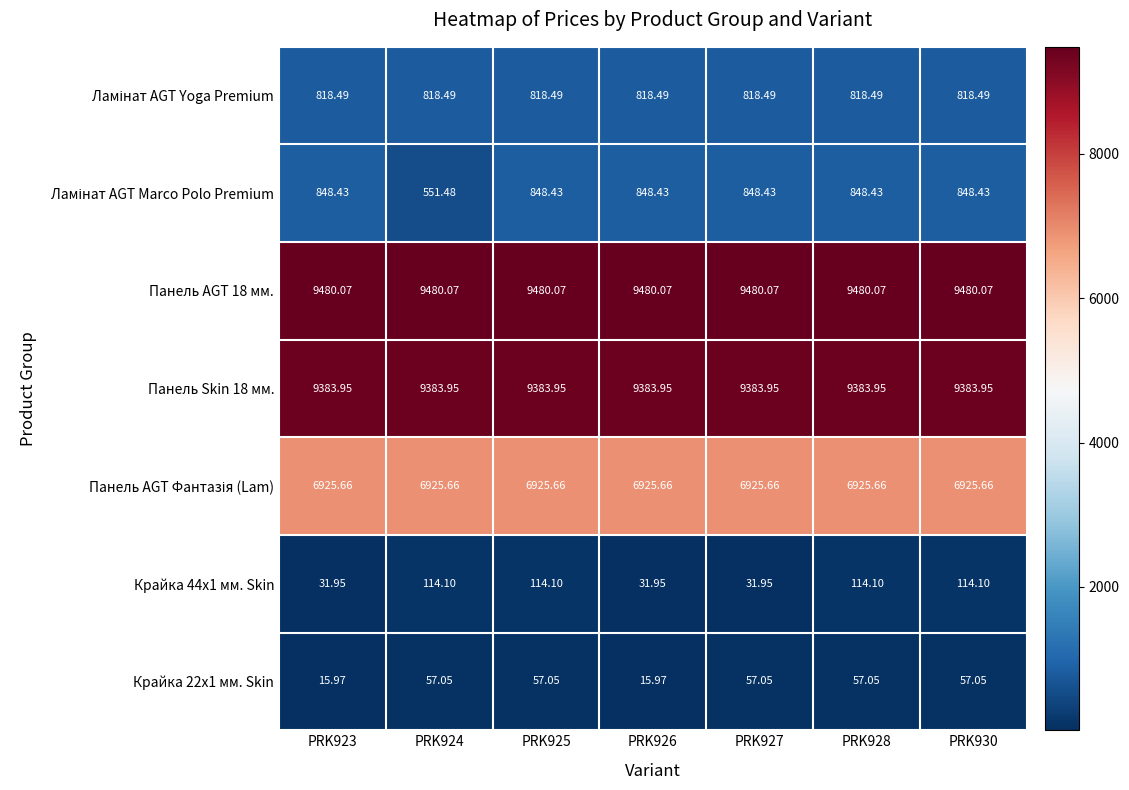

Is the value of Панель Skin 18 мм. at PRK928 greater than the value of Крайка 22x1 мм. Skin at PRK927?

Yes